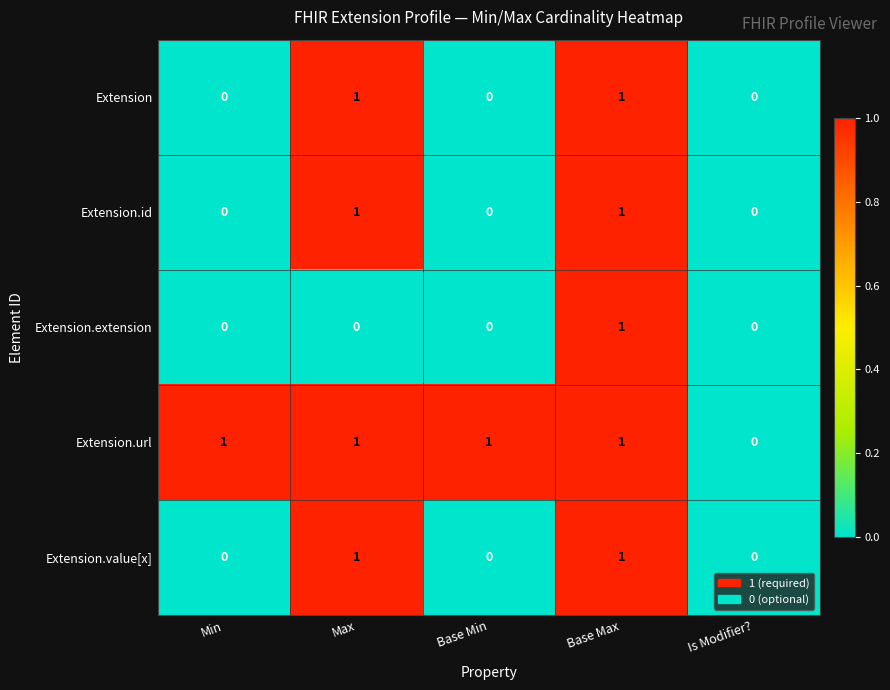

What is the total value across all series at Max?

4